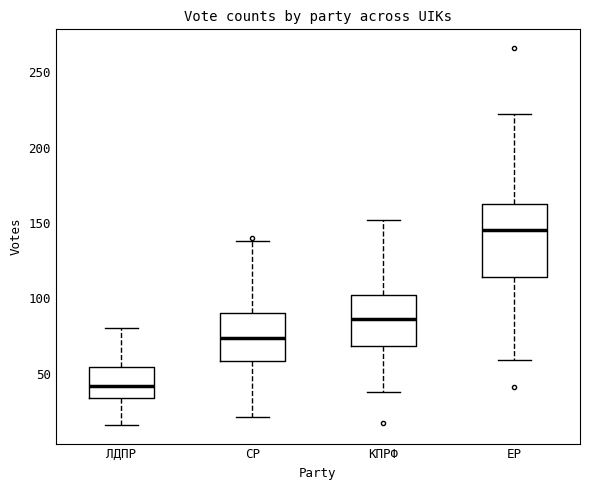

Where is the upper edge of the box for СР on the y-axis? The values are not printed on the chart, so give them approximately, as read against the axis.

90